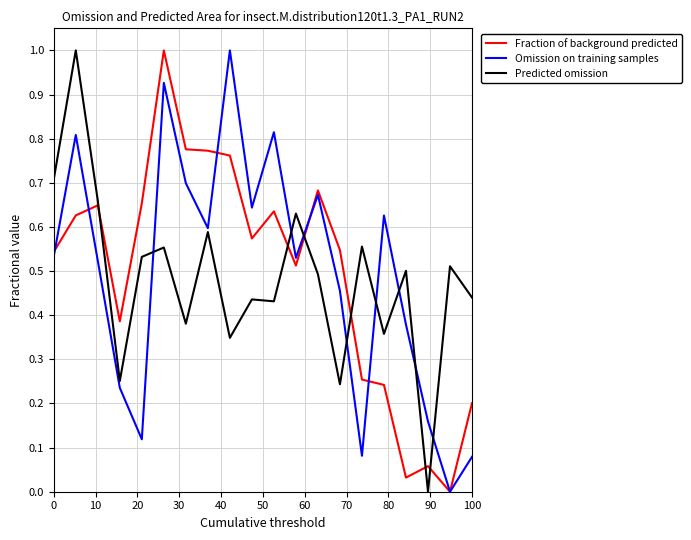

True or false: Fraction of background predicted and Predicted omission cross at least once.

True